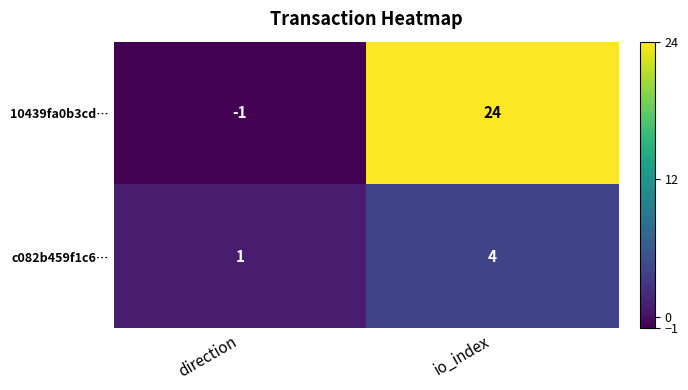

At direction, list the series in order from smallest to largest.

10439fa0b3cd…, c082b459f1c6…